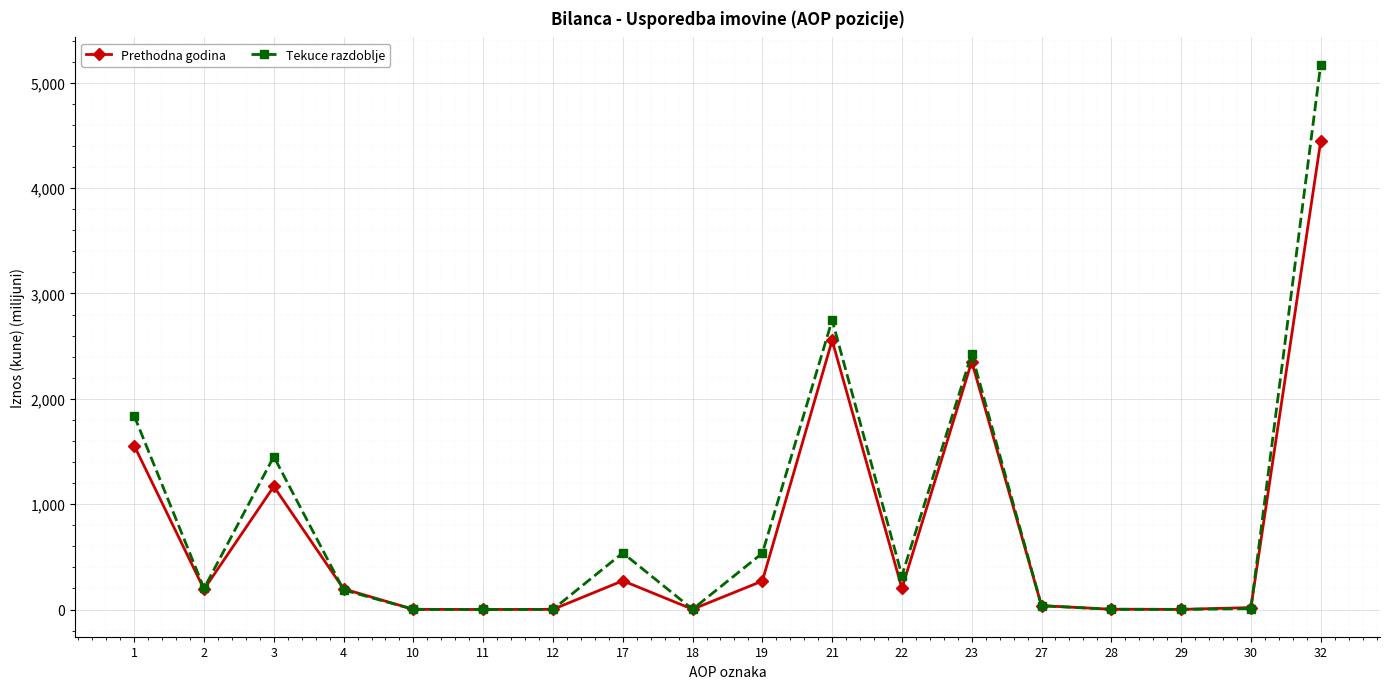

At which category does Prethodna godina reach its first local peak?

3